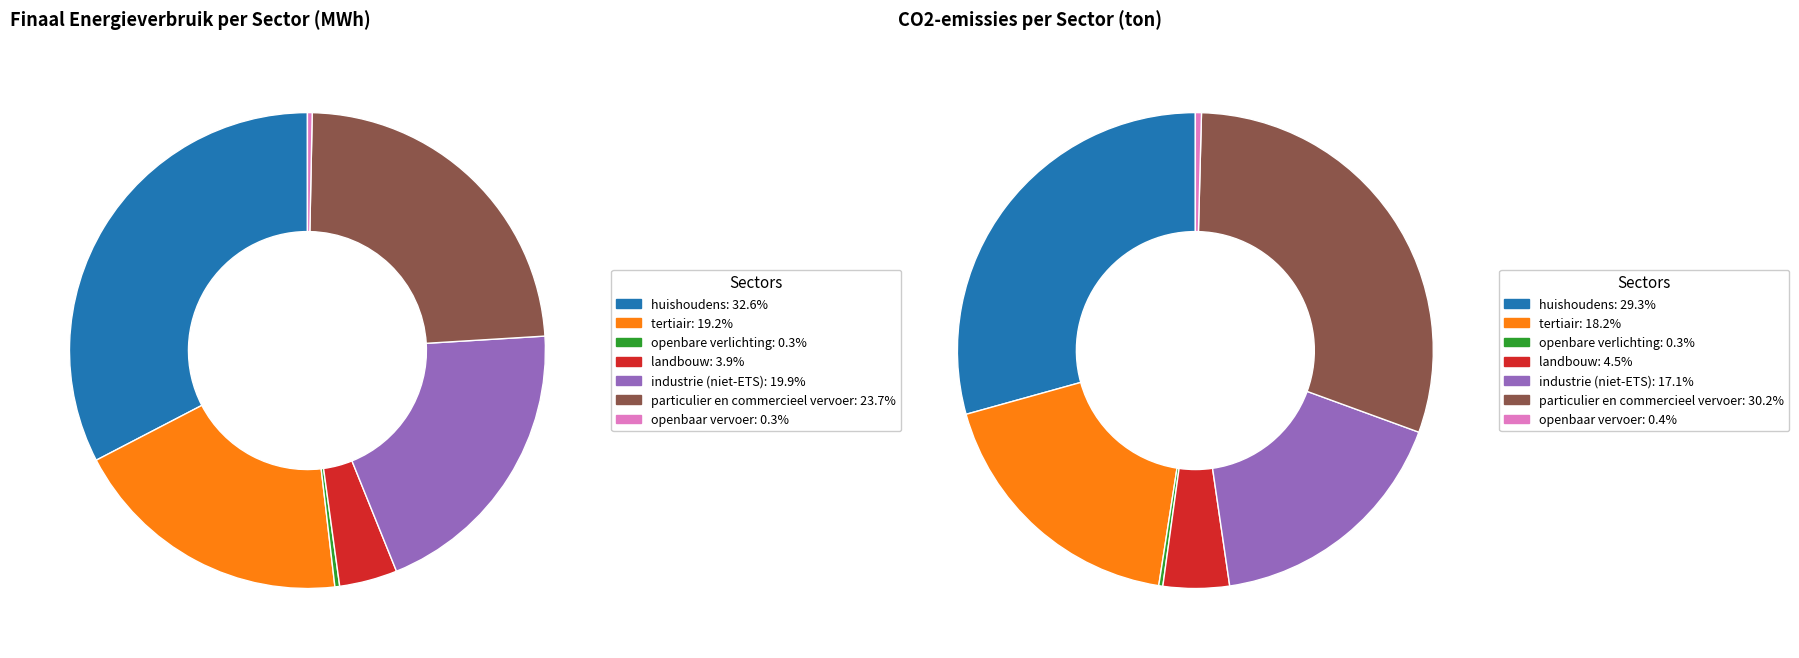

Does huishoudens represent more than half of the total?

No